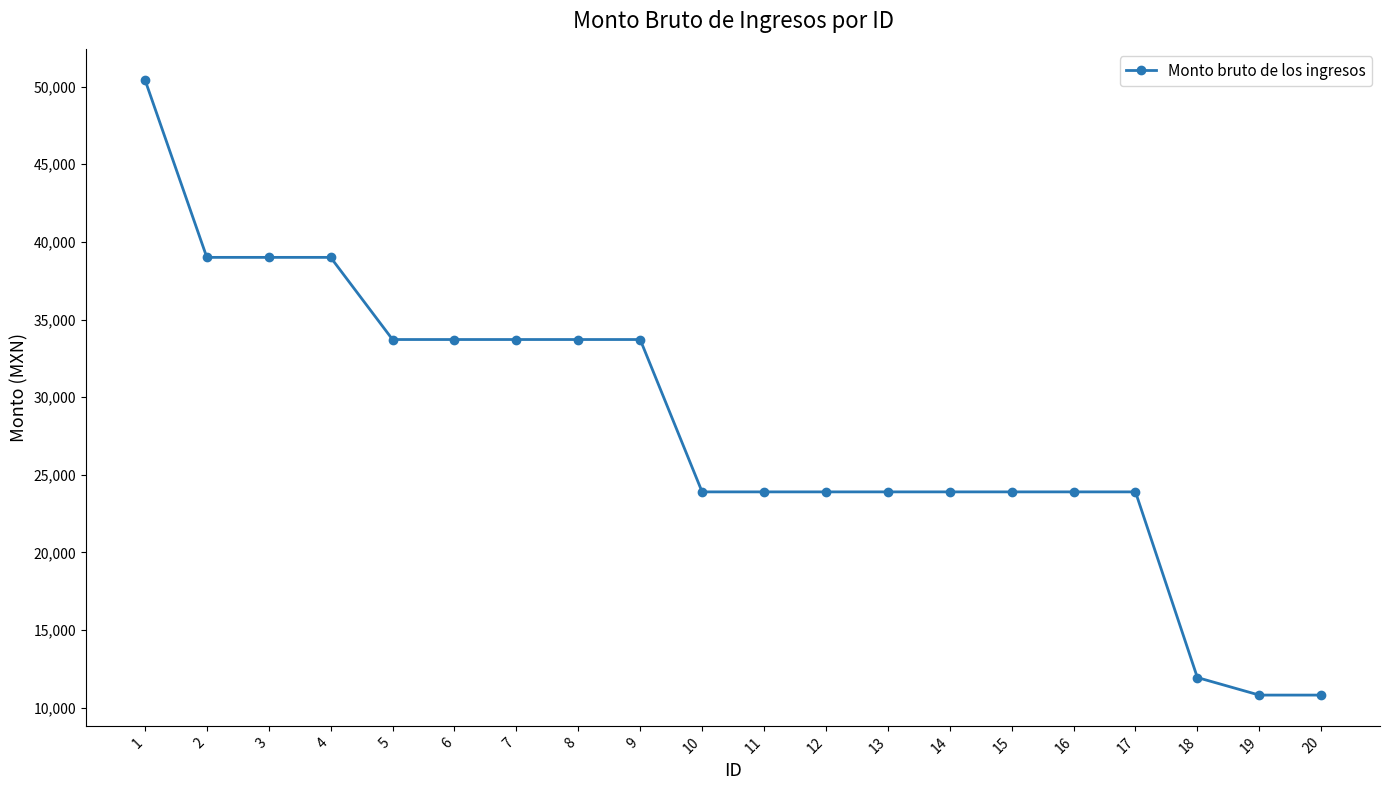

What is the smallest value displayed?

10817.4